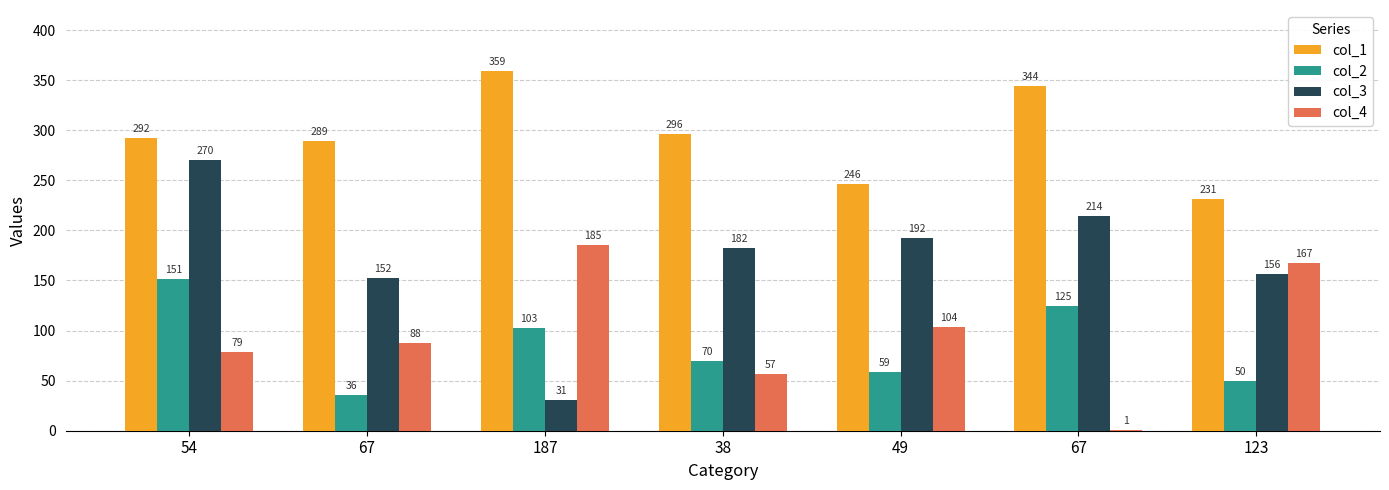

Reading right to left, extract all data points from this chart.

col_1: 123=231	67=344	49=246	38=296	187=359	67=289	54=292
col_2: 123=50	67=125	49=59	38=70	187=103	67=36	54=151
col_3: 123=156	67=214	49=192	38=182	187=31	67=152	54=270
col_4: 123=167	67=1	49=104	38=57	187=185	67=88	54=79